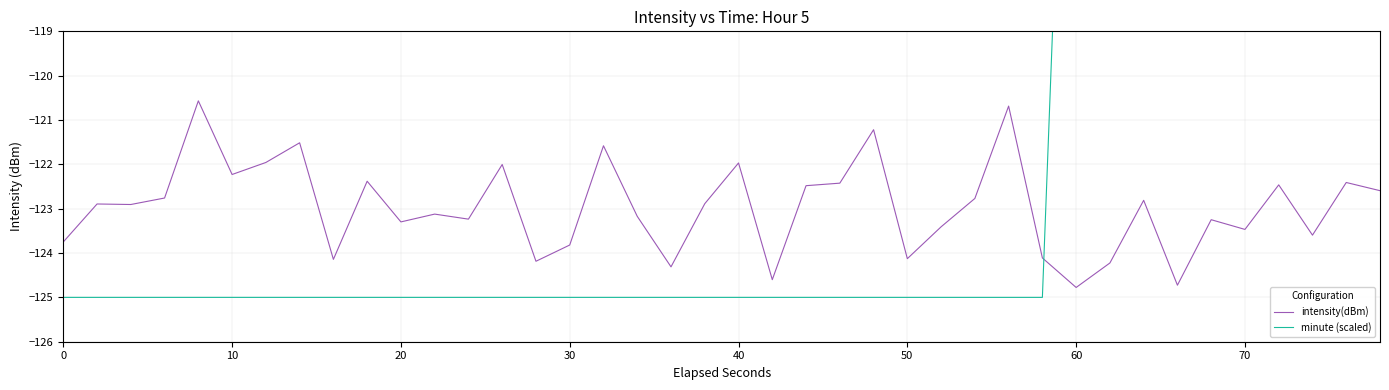

What is the average value of the intensity(dBm) series?

-123.0